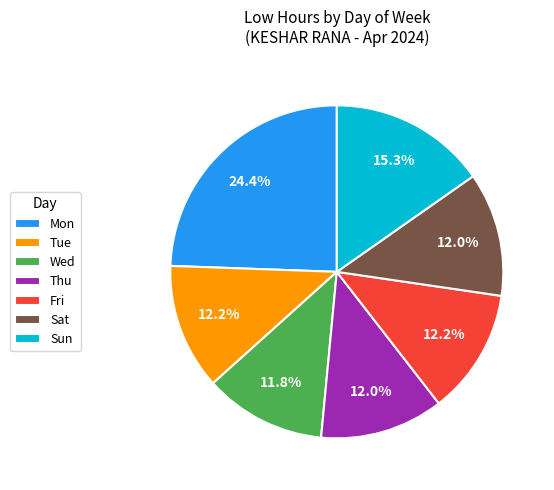

Is the sum of Sat and Wed greater than half?

No